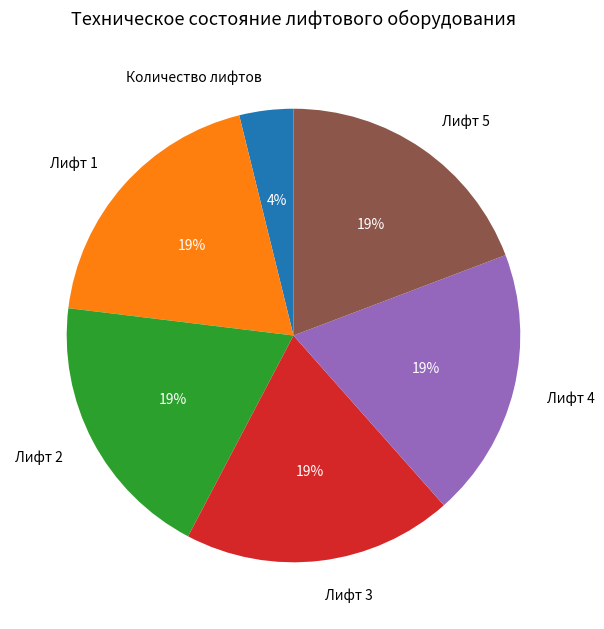

Which category has the smallest portion of the pie?

Количество лифтов